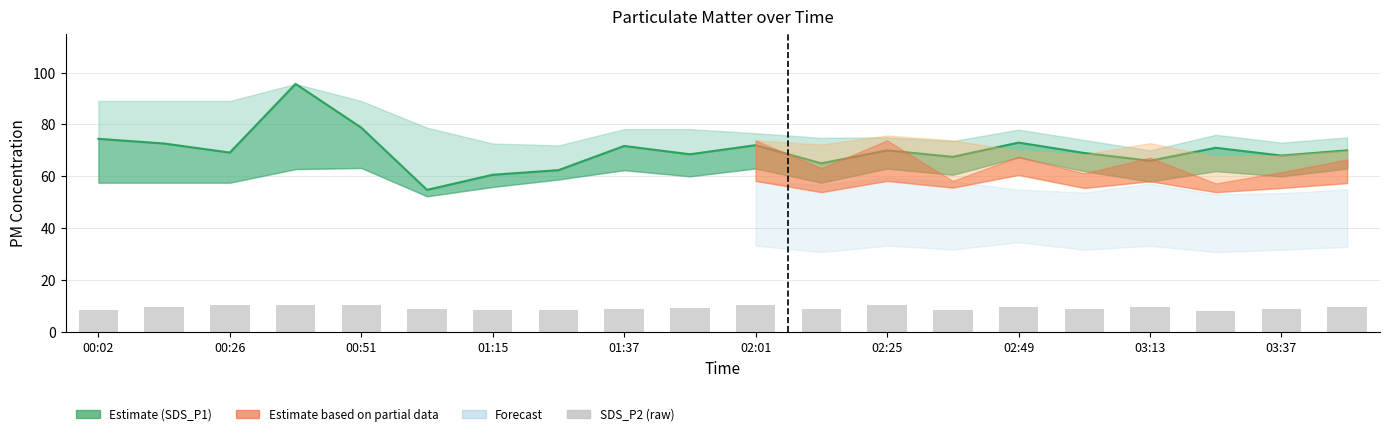

What is the minimum value for SDS_P2?

8.2